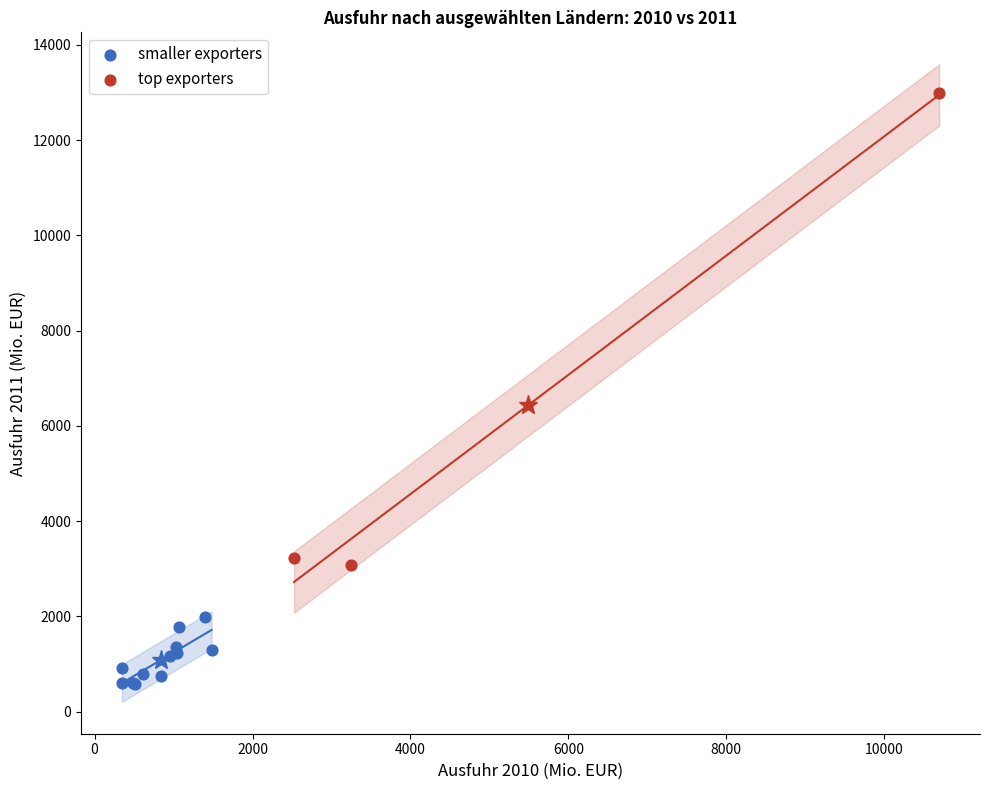

Which series contains the lowest Y value?

smaller exporters